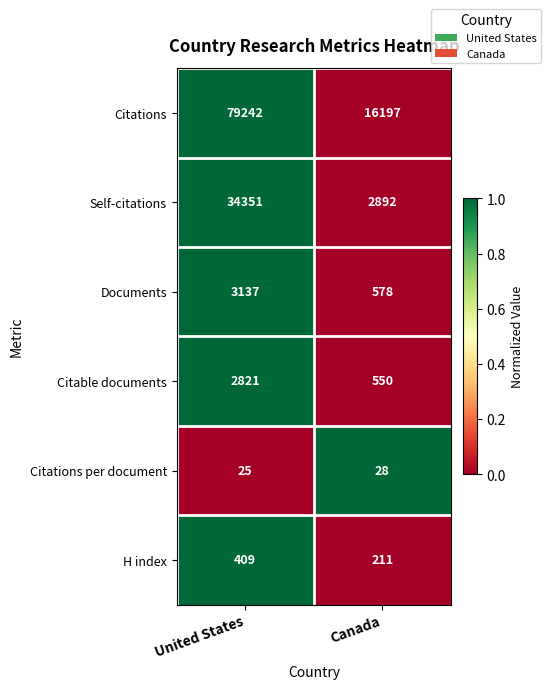

True or false: H index has a value of 327 at Canada.

False